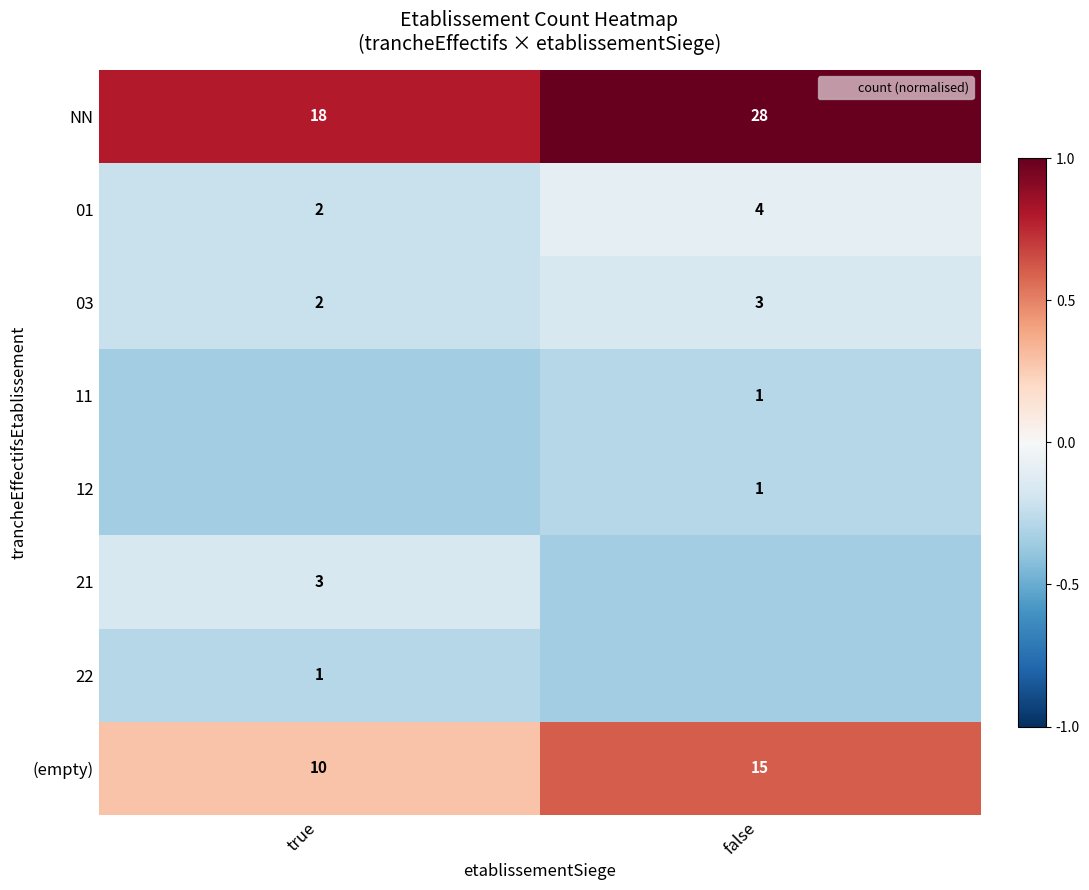

How many distinct data groups are displayed?

8